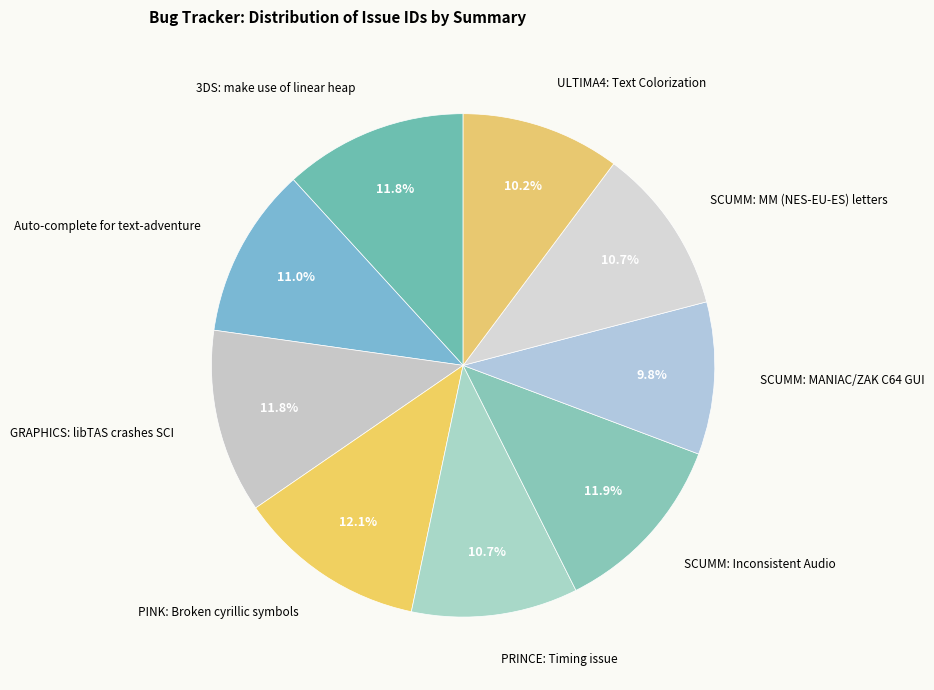

Which has a higher value, SCUMM: MANIAC/ZAK C64 GUI or Auto-complete for text-adventure?

Auto-complete for text-adventure